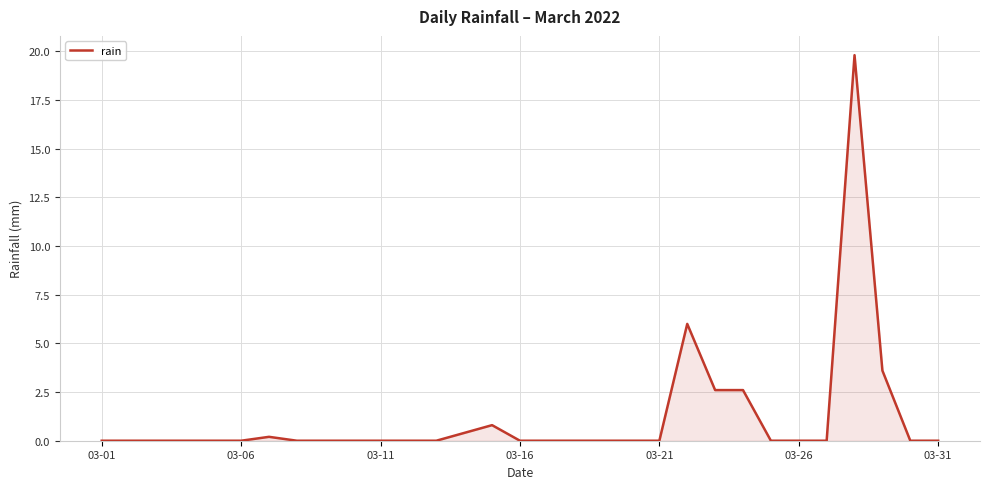

What is the difference between the maximum and minimum values?

19.8